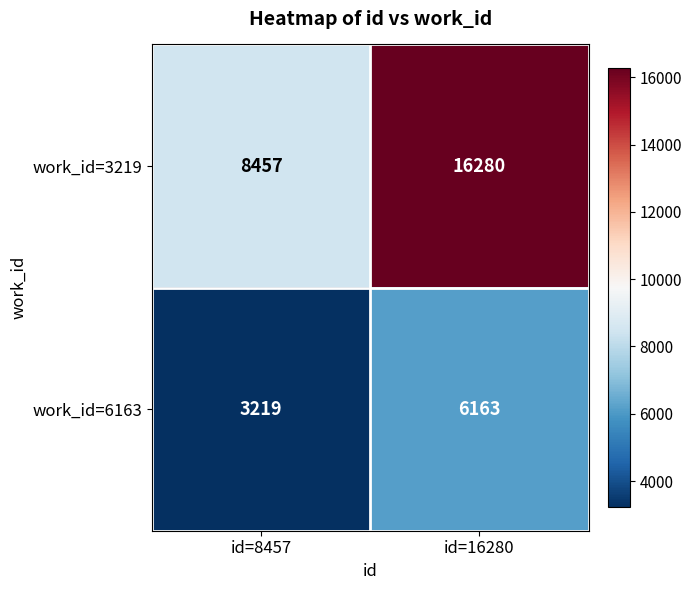

What value does the work_id=6163 series have at id=8457, to the nearest 50?

3200